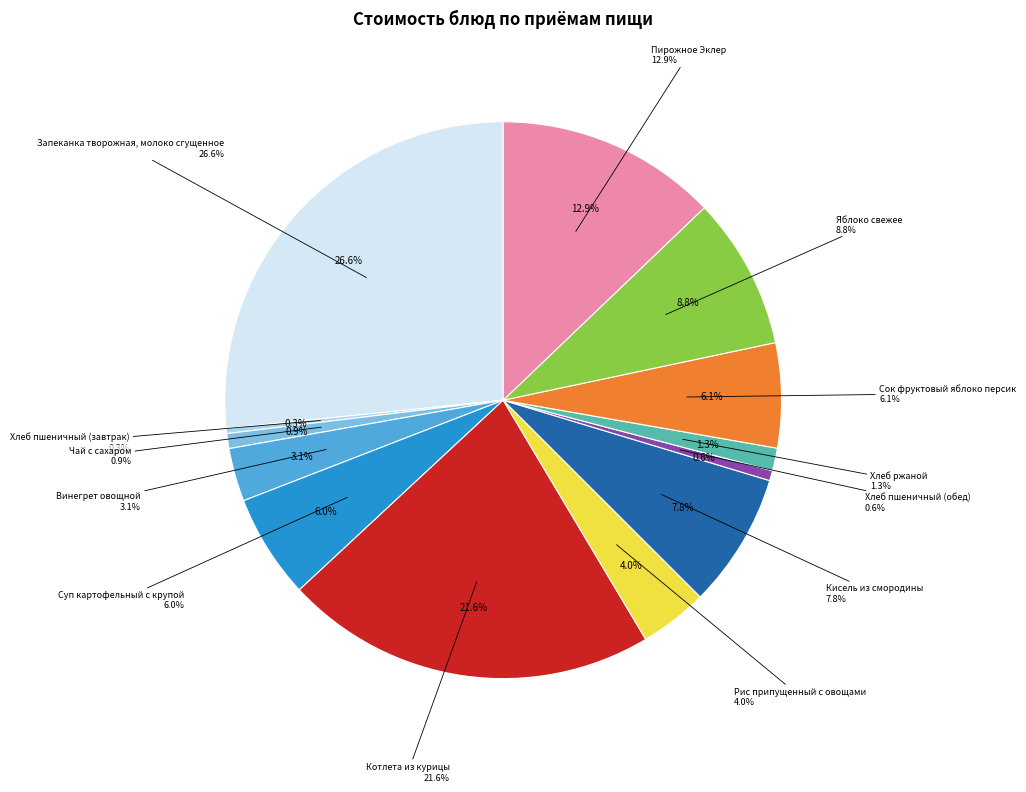

The Котлета из курицы slice represents 22% of the pie. True or false?

True